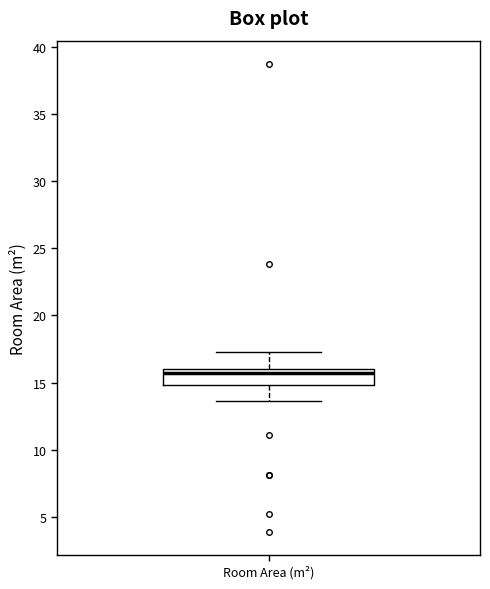

Where is the lower edge of the box for Room Area (m²) on the y-axis? The values are not printed on the chart, so give them approximately, as read against the axis.

15.0